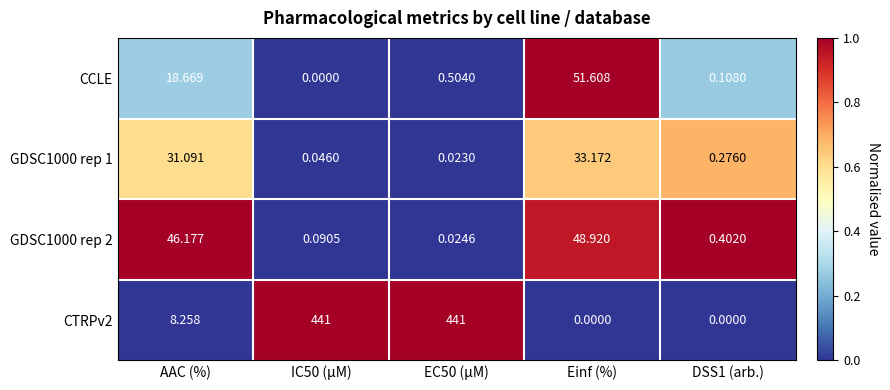

Rank the series by their maximum value, from highest to lowest.

CTRPv2, CCLE, GDSC1000 rep 2, GDSC1000 rep 1